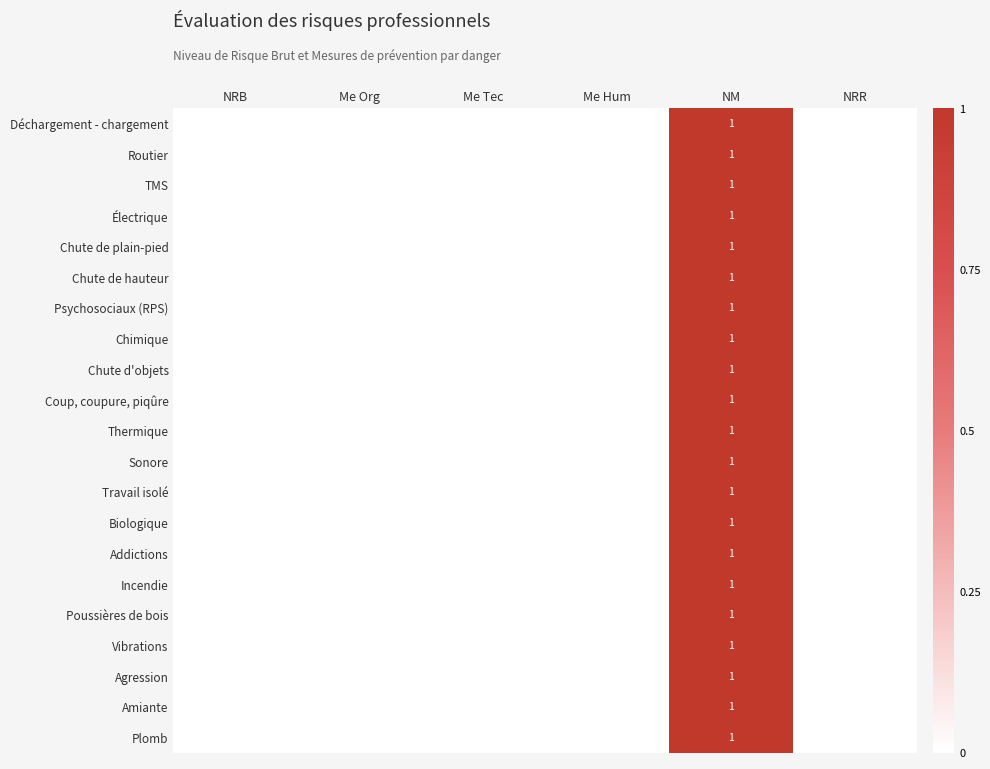

How many values in Chute d'objets are above zero?

1